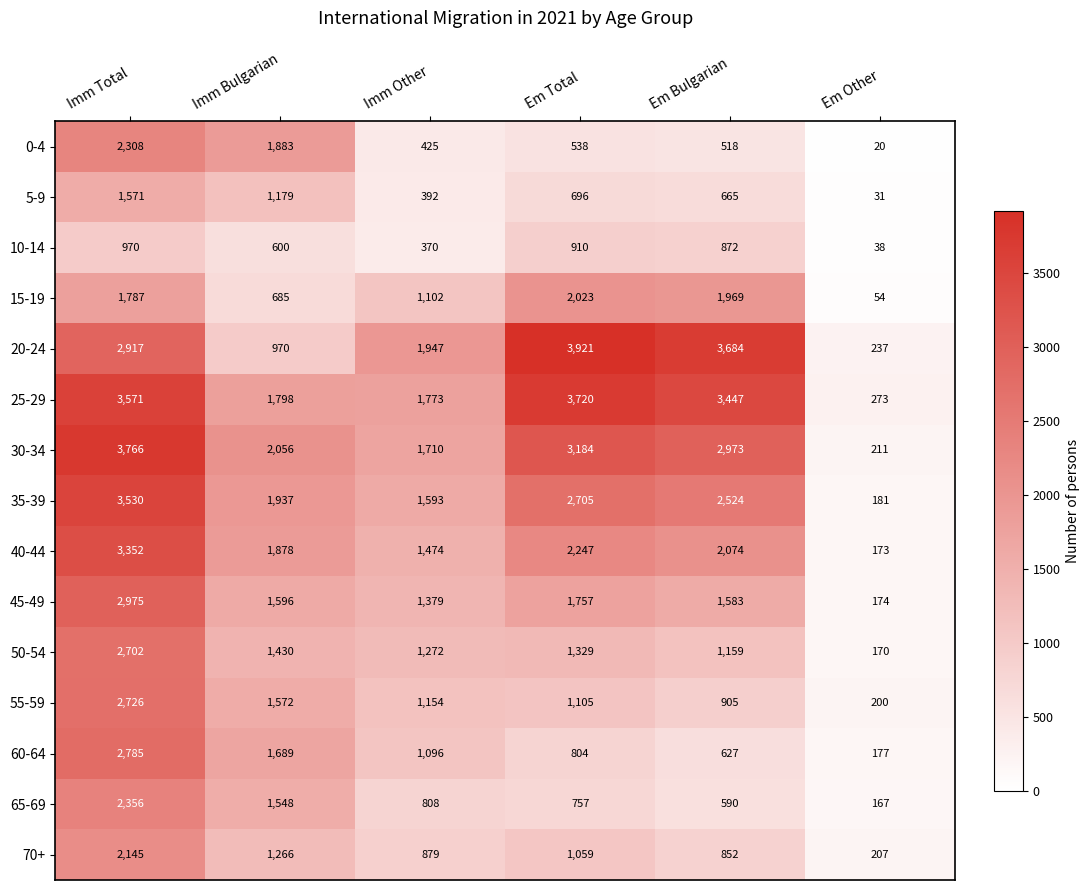

How many categories are shown in the chart?

6